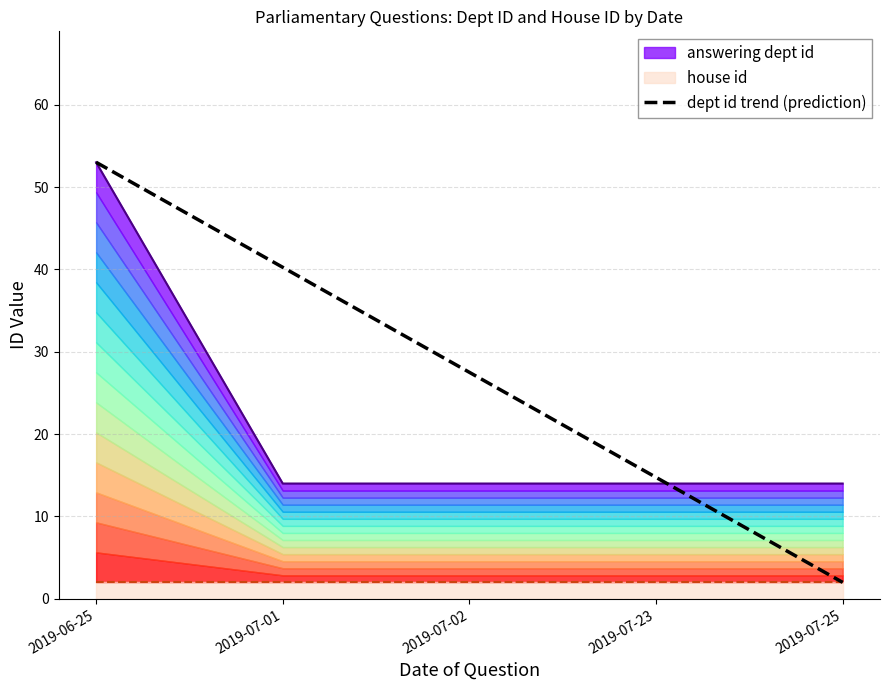

What is the greatest value displayed?

53.0